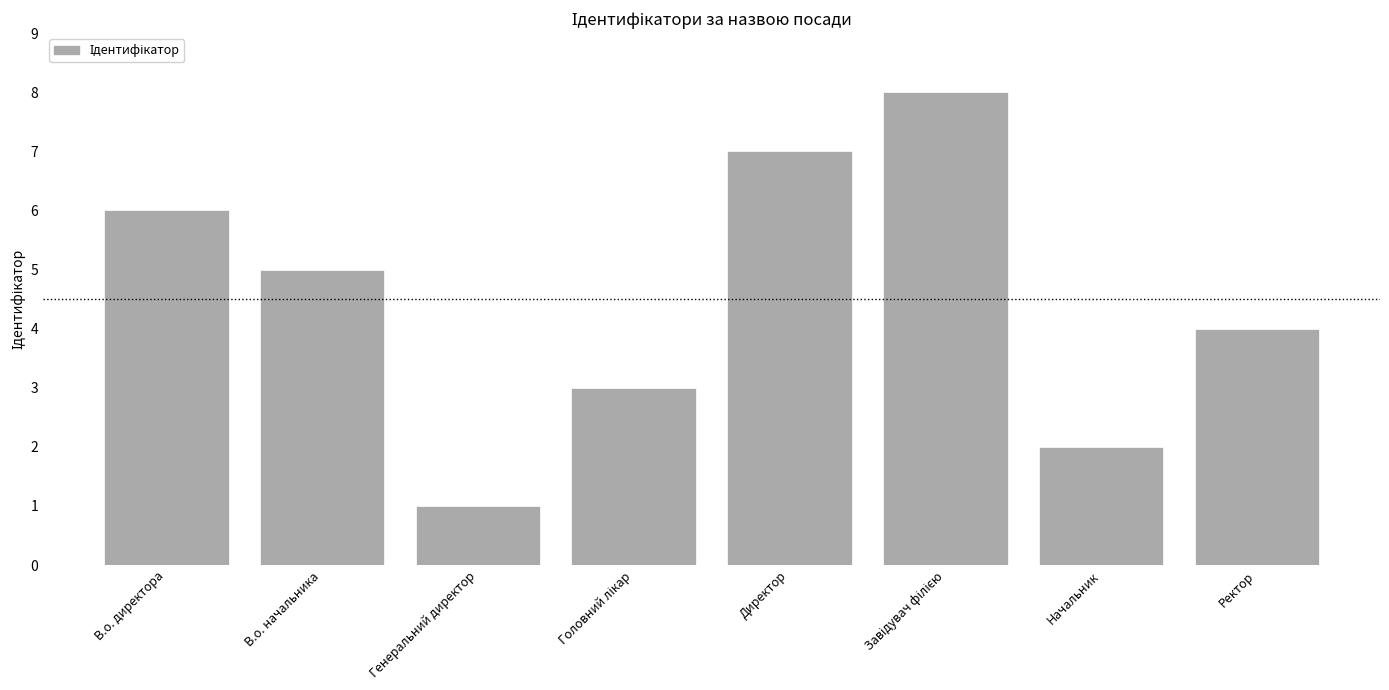

Reading right to left, transcribe all the data shown in this chart.

4	2	8	7	3	1	5	6